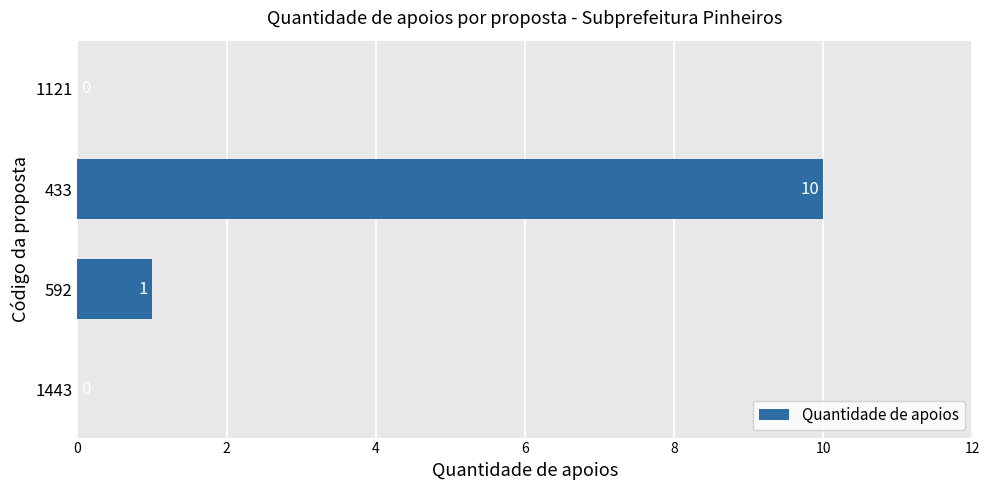

The value at 592 is 1. True or false?

True